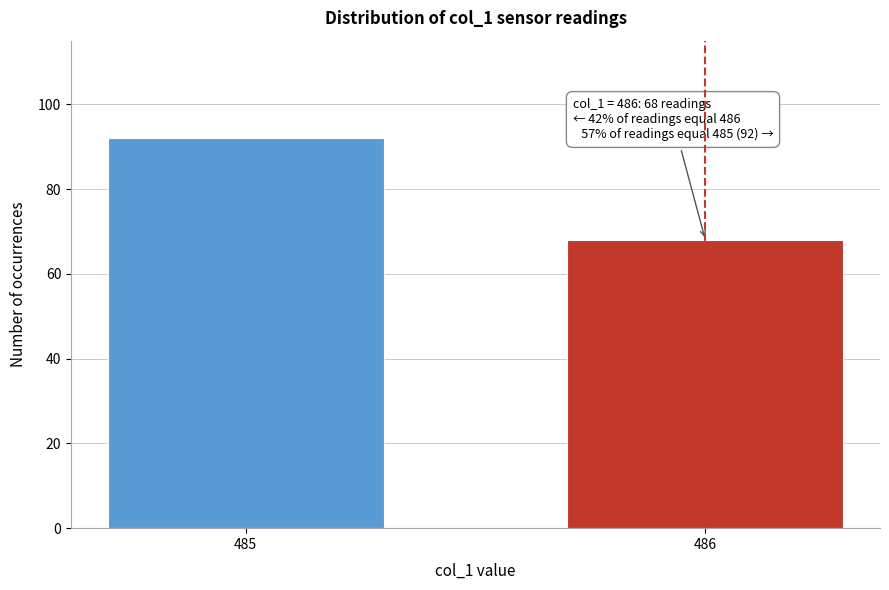

Reading left to right, what are all the values shown in this chart?

92	68